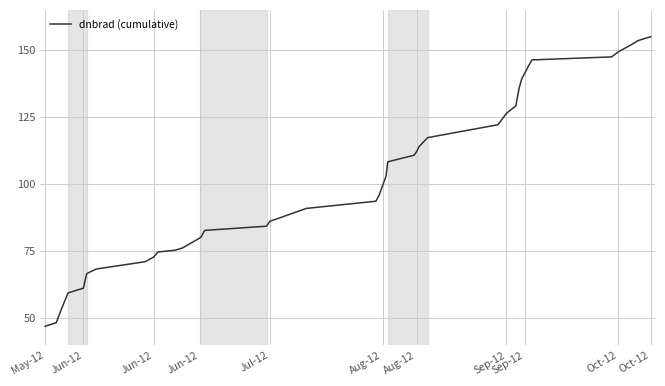

What is the difference between the maximum and minimum values?

108.0